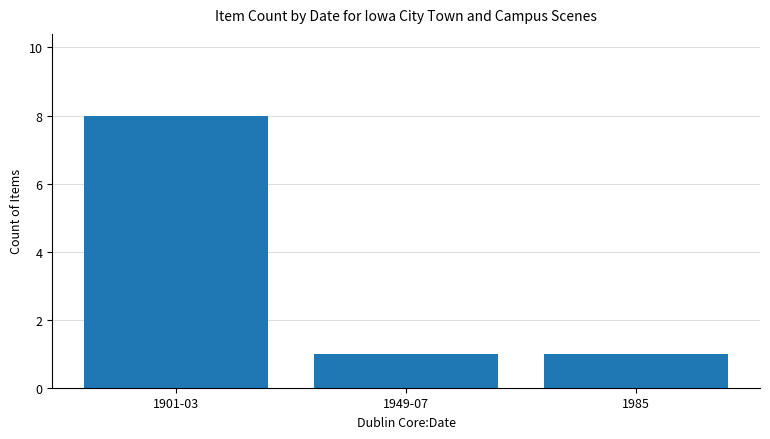

What is the average value?

3